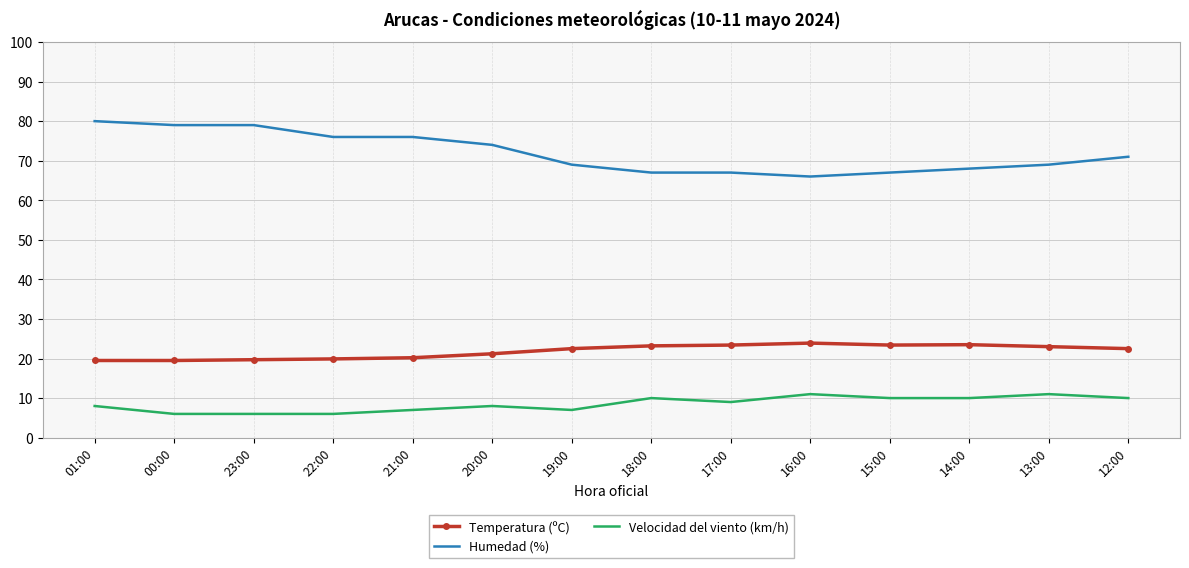

At how many categories does at least one series exceed 20?

14